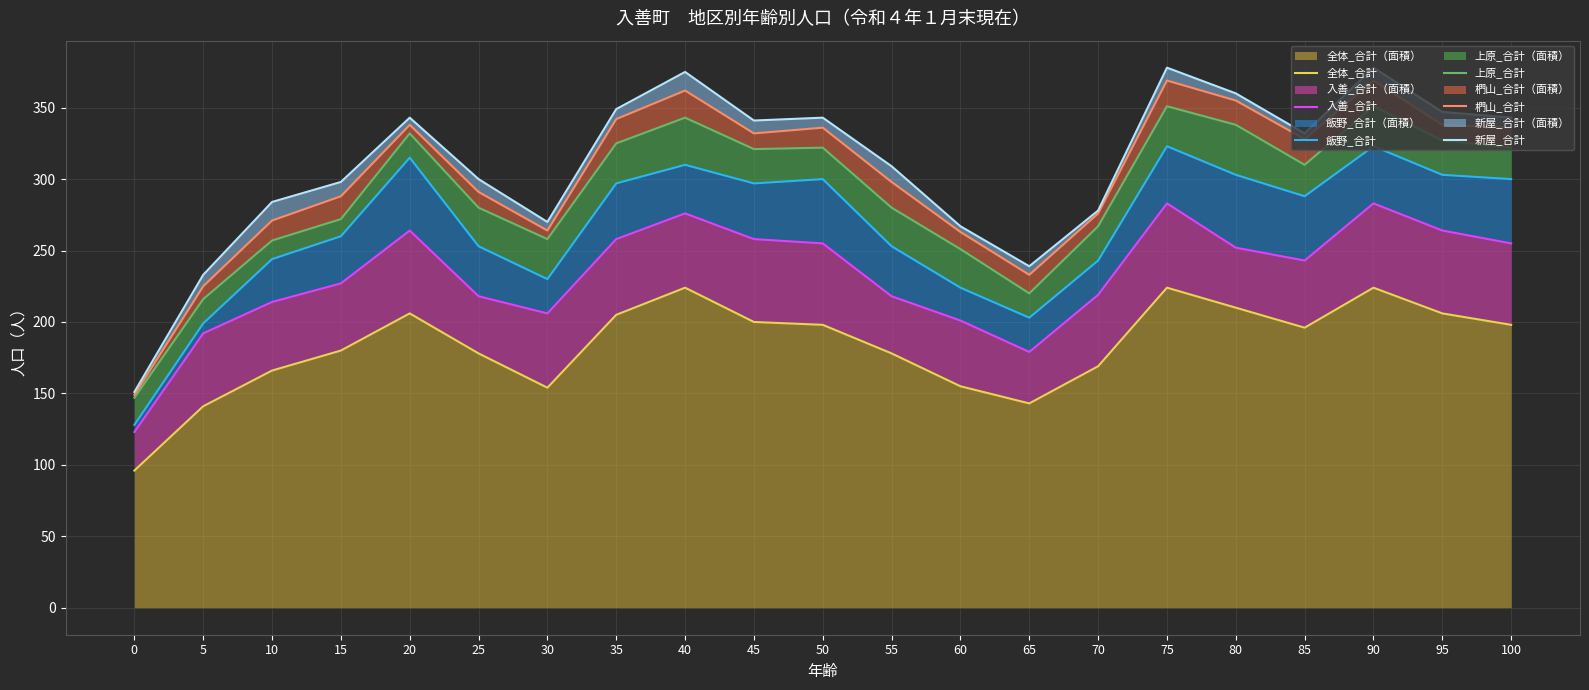

True or false: 飯野_合計 has more than 2 points higher than both neighbors.

True